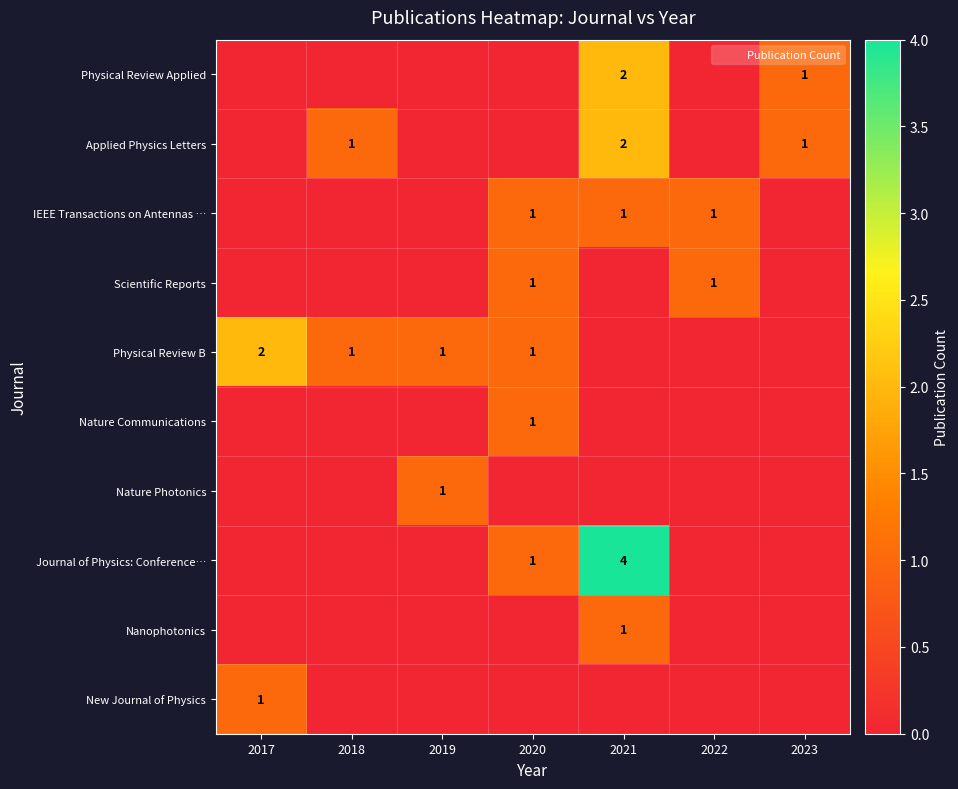

Which category has the lowest value across all series?

2017